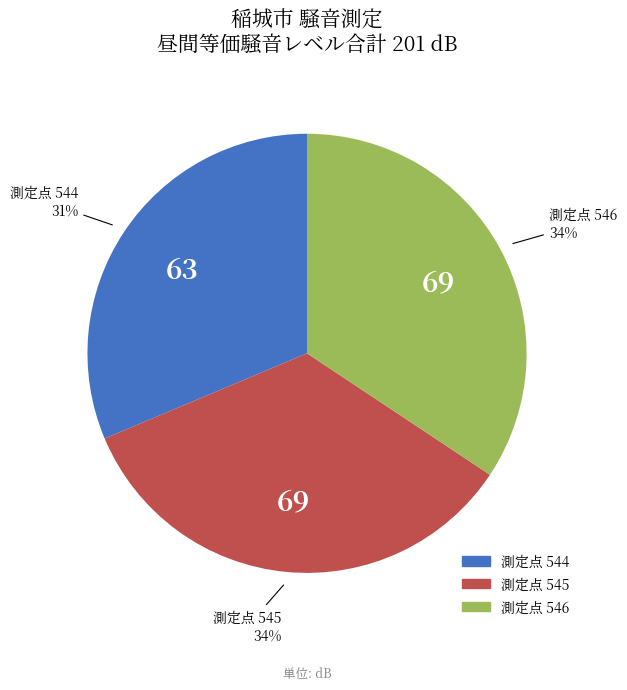

Which category has the smallest portion of the pie?

544